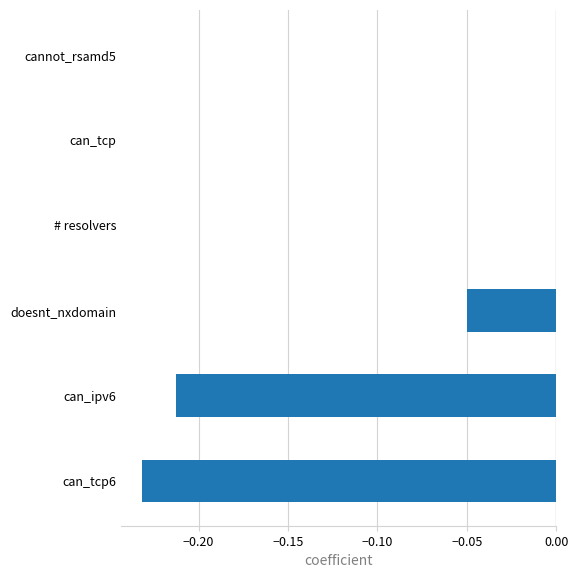

True or false: the data shows -0.1 at can_tcp.

False